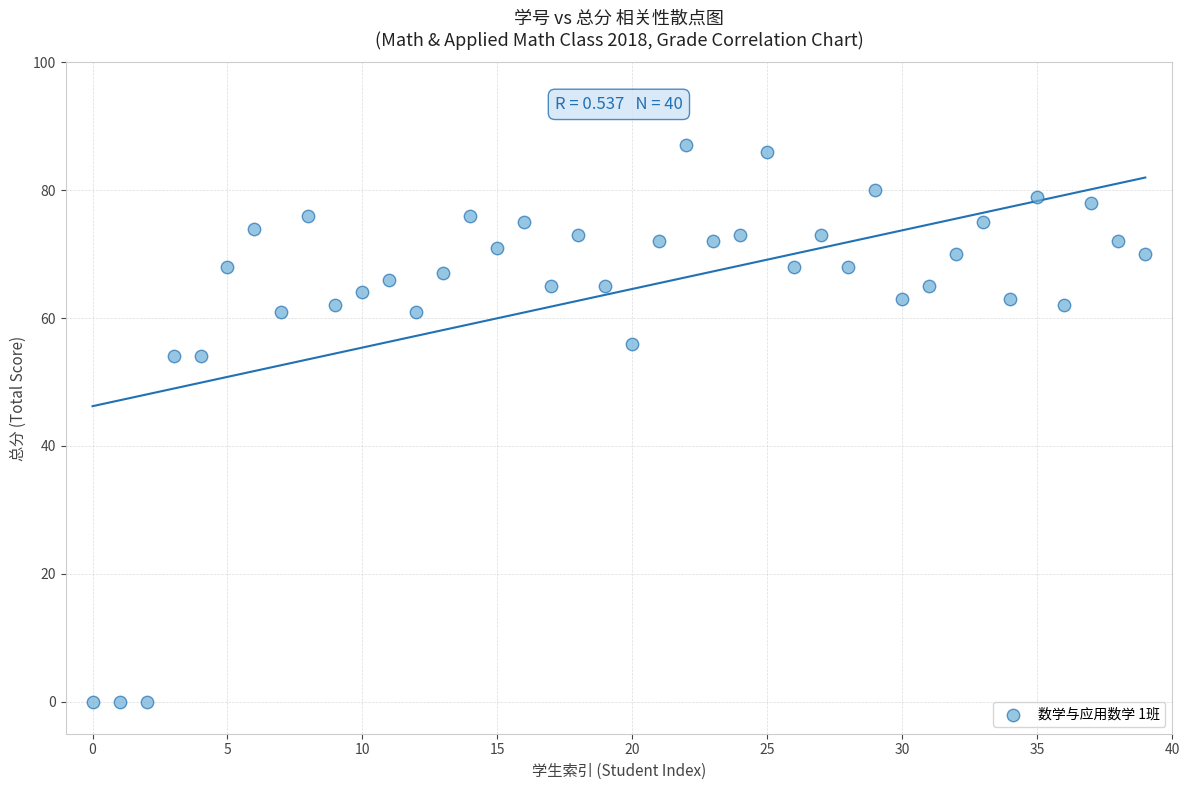

How many data points are displayed?

40